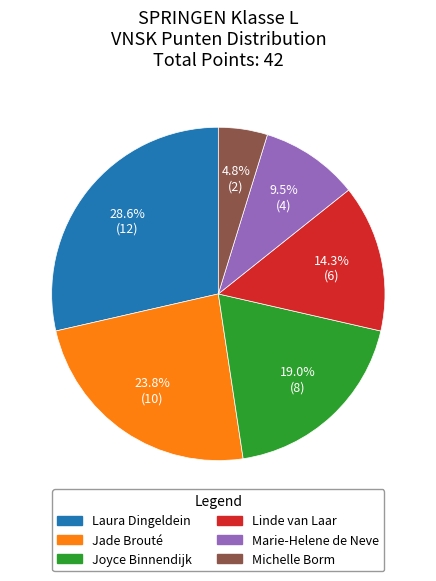

What percentage is the Jade Brouté slice, to the nearest percent?

24%